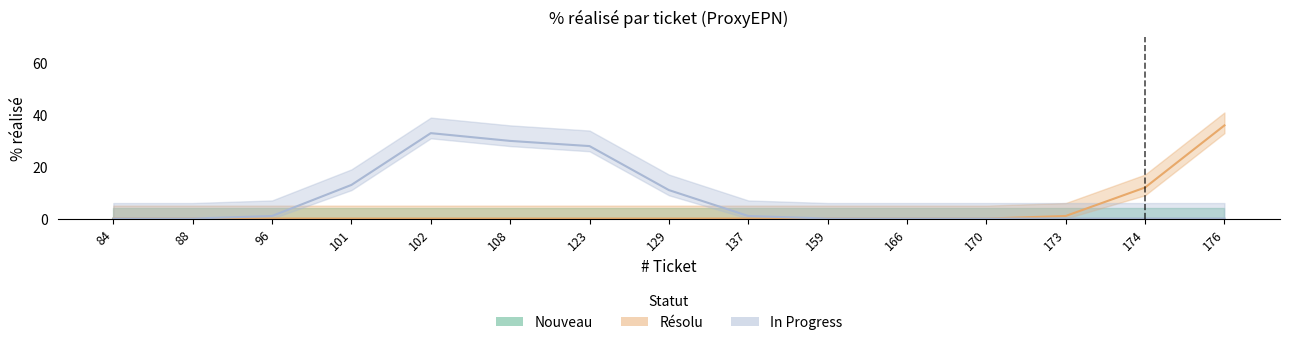

Which series has the widest spread of values?

In Progress